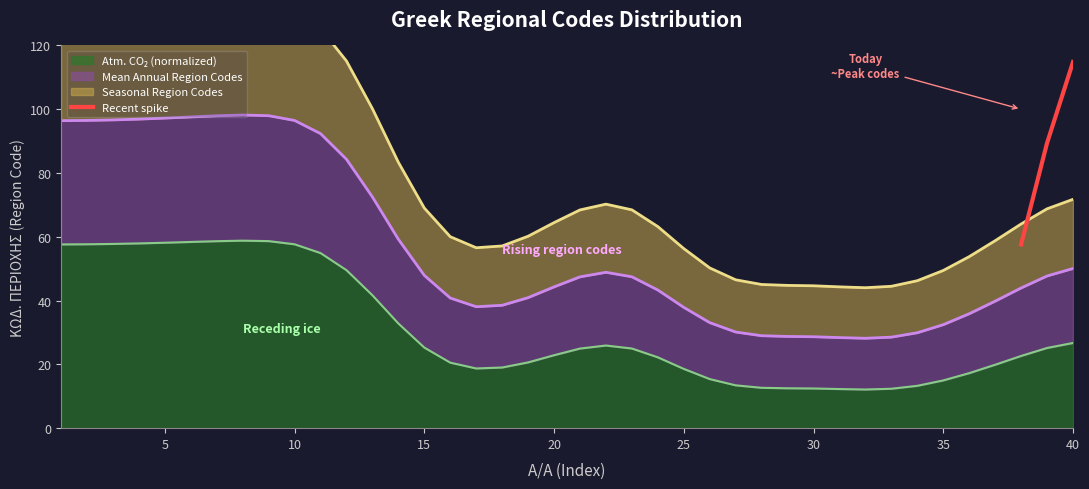

What is the lowest value of the Recent spike series?

57.6